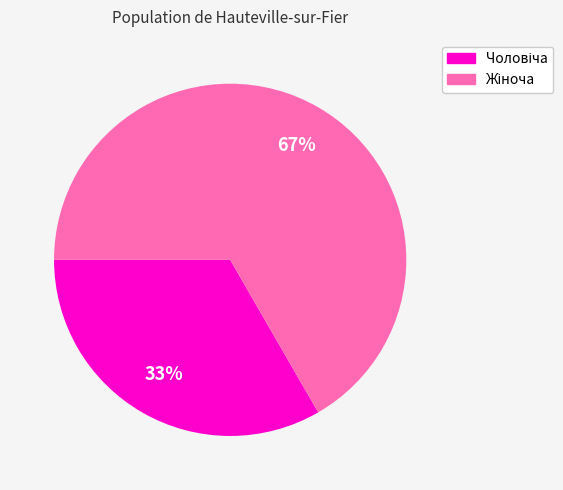

Is there a majority slice in this chart?

Yes